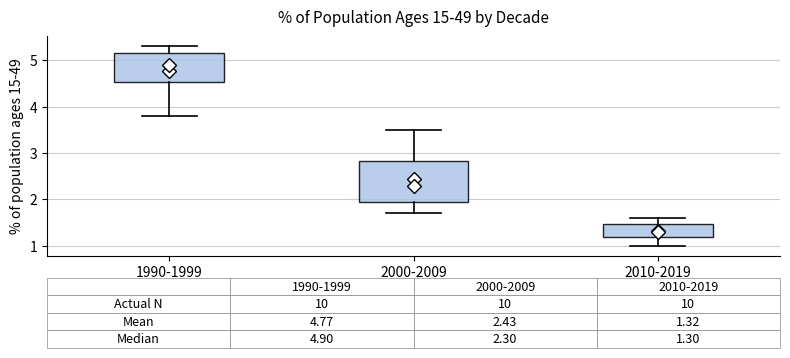

Which box is the tallest, from its lower edge to its upper edge?

2000-2009